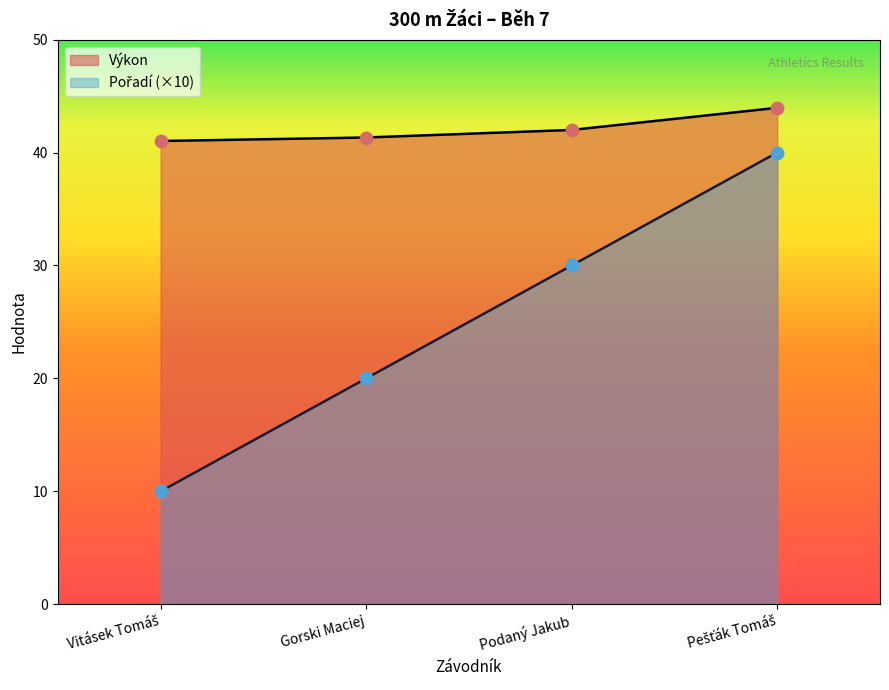

At how many categories does at least one series exceed 11?

4